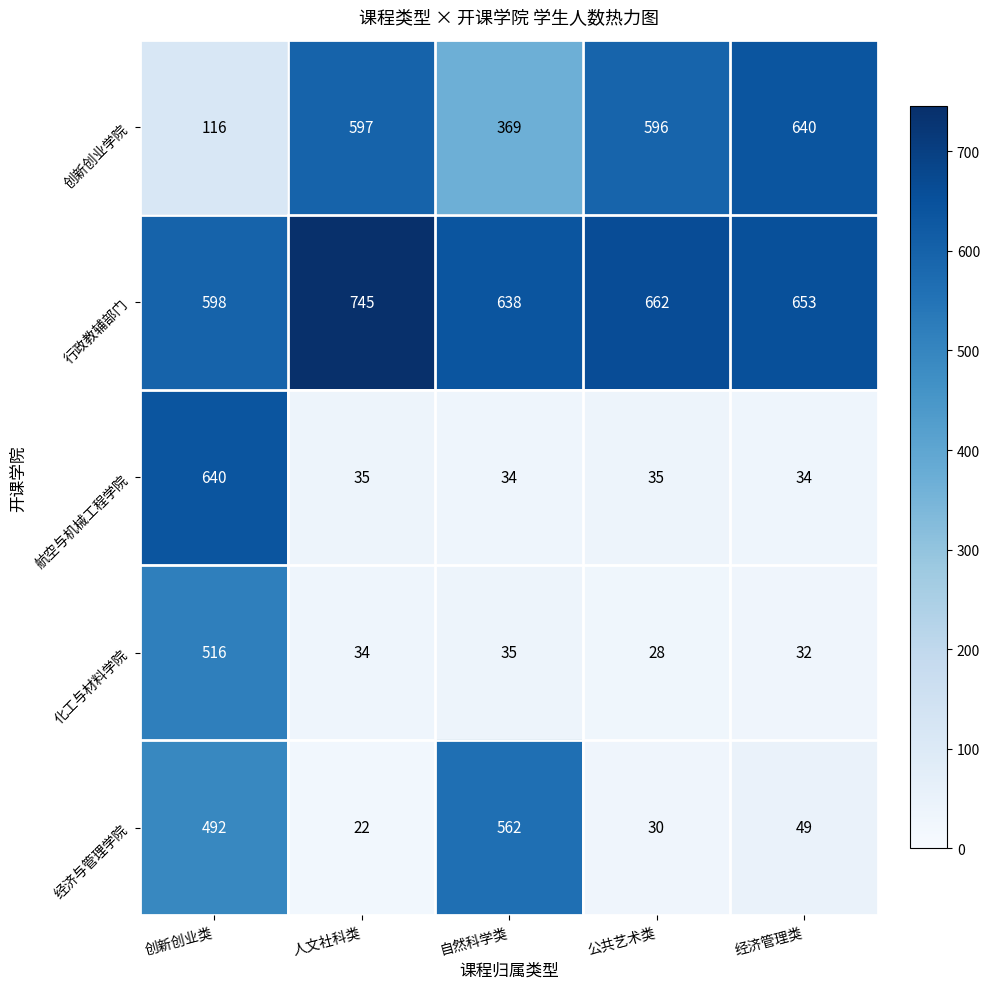

Count the number of data series in this chart.

5